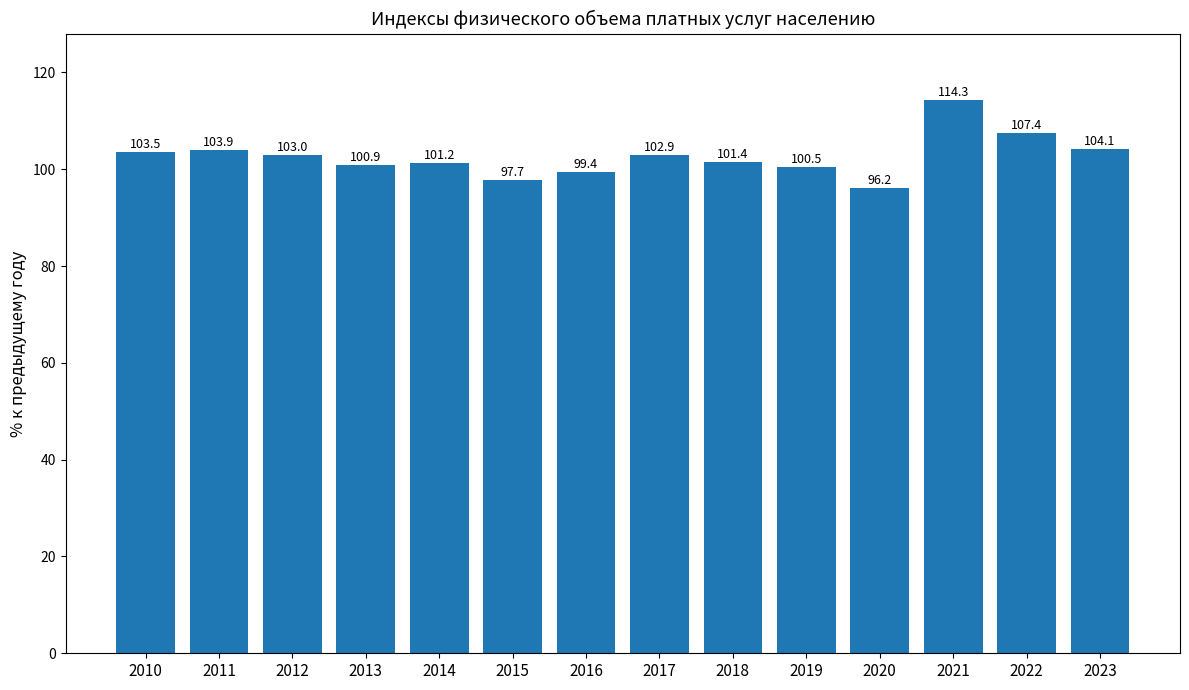

What is the value of the 6th bar from the left?

97.7